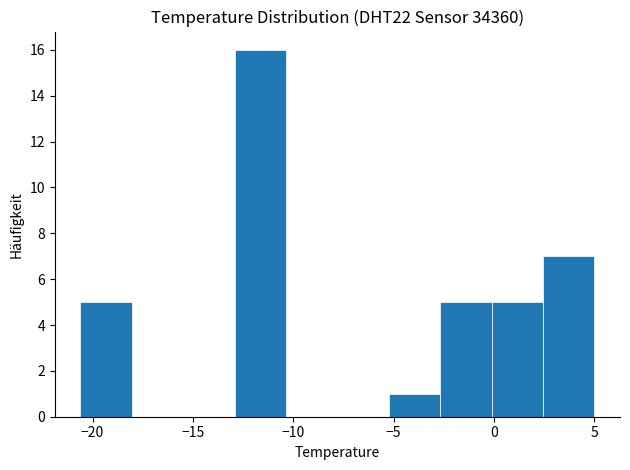

Reading left to right, transcribe this chart: for each bar, give the range it covers on the x-axis and its height. Neither the bar edges nor the heights are printed on the chart, so give them approximately, as read against the axes.

-20.5 to -18.0: 5
-18.0 to -15.5: 0
-15.5 to -13.0: 0
-13.0 to -10.5: 16
-10.5 to -8.0: 0
-8.0 to -5.0: 0
-5.0 to -2.5: 1
-2.5 to 0.0: 5
0.0 to 2.5: 5
2.5 to 5.0: 7